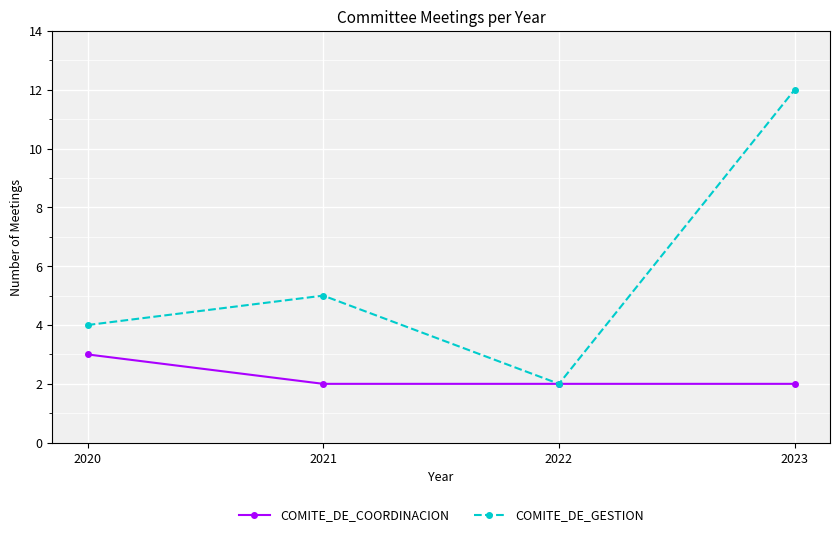

Count the number of categories in the chart.

4